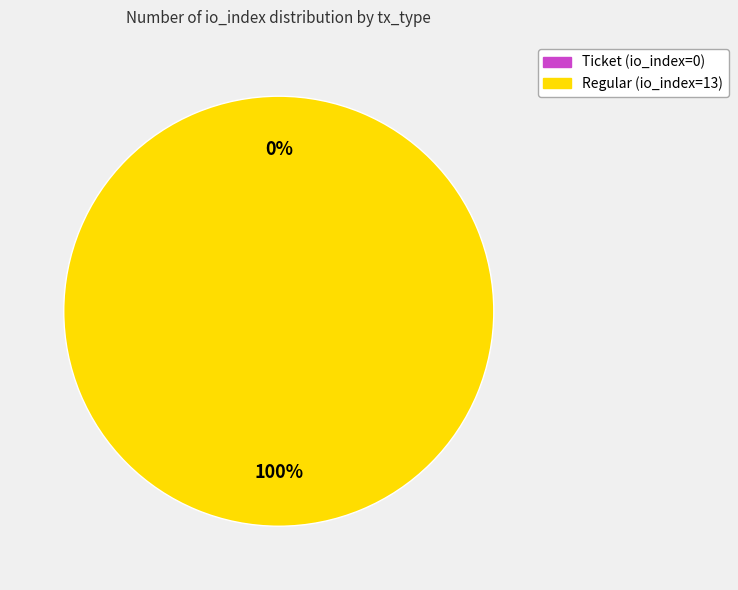

Rank the categories by value from lowest to highest.

tx_type: Ticket (io_index=0), tx_type: Regular (io_index=13)